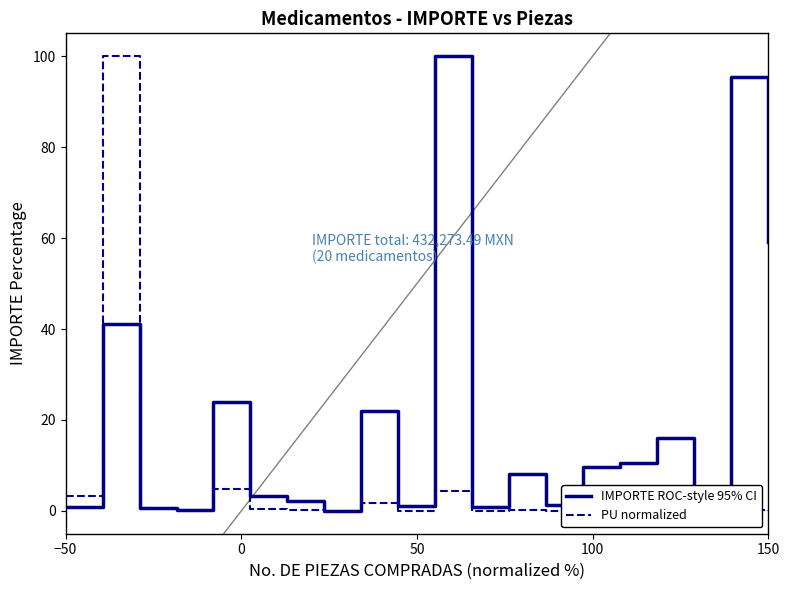

Is it true that IMPORTE ROC-style 95% CI equals 0.3 at 13?

False